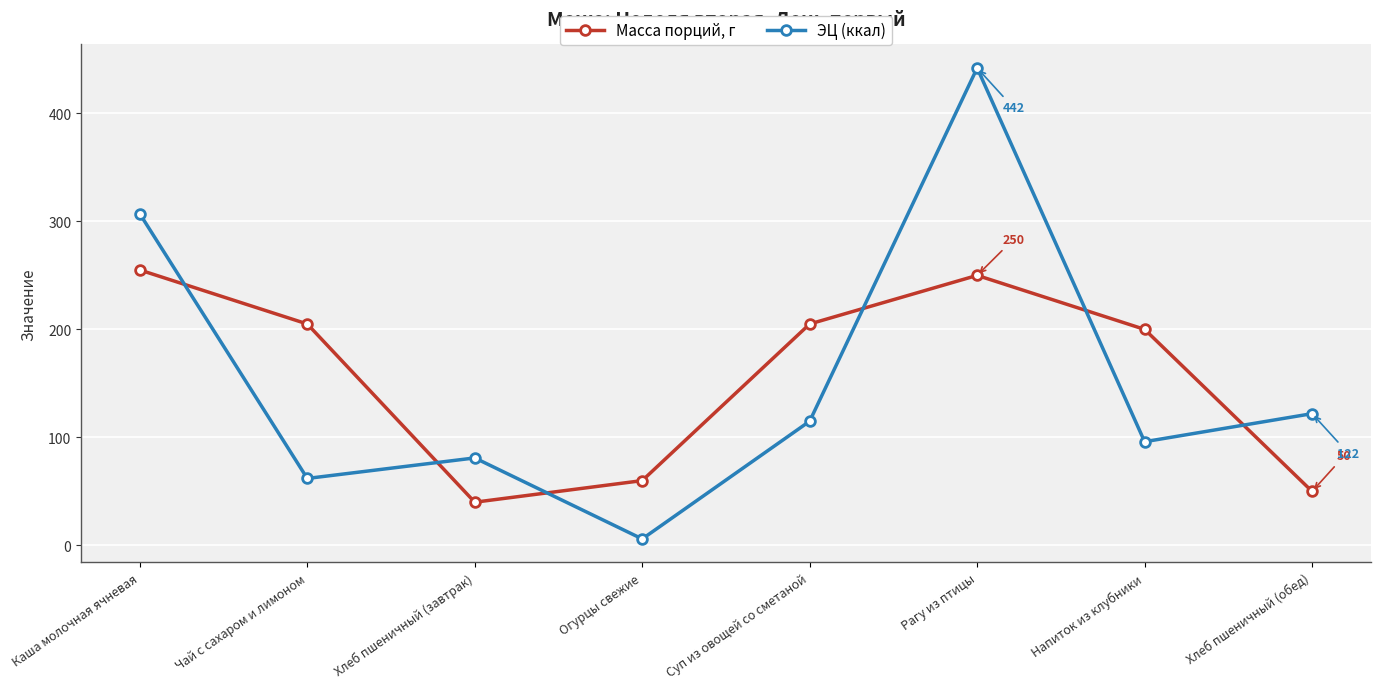

How many data points in ЭЦ (ккал) are less than 115?

4